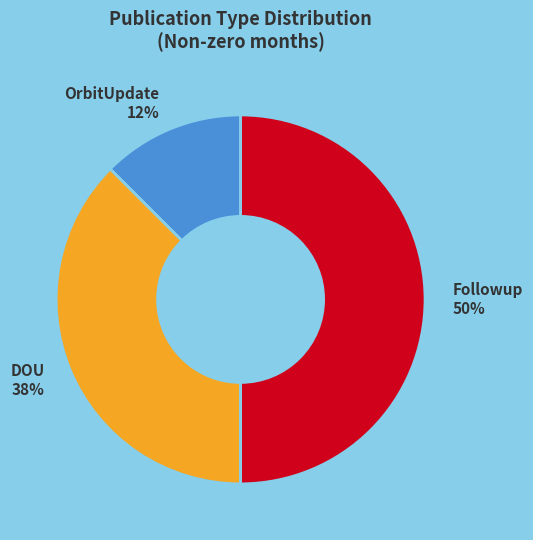

To the nearest percent, what percentage of the pie is Followup 50%?

50%